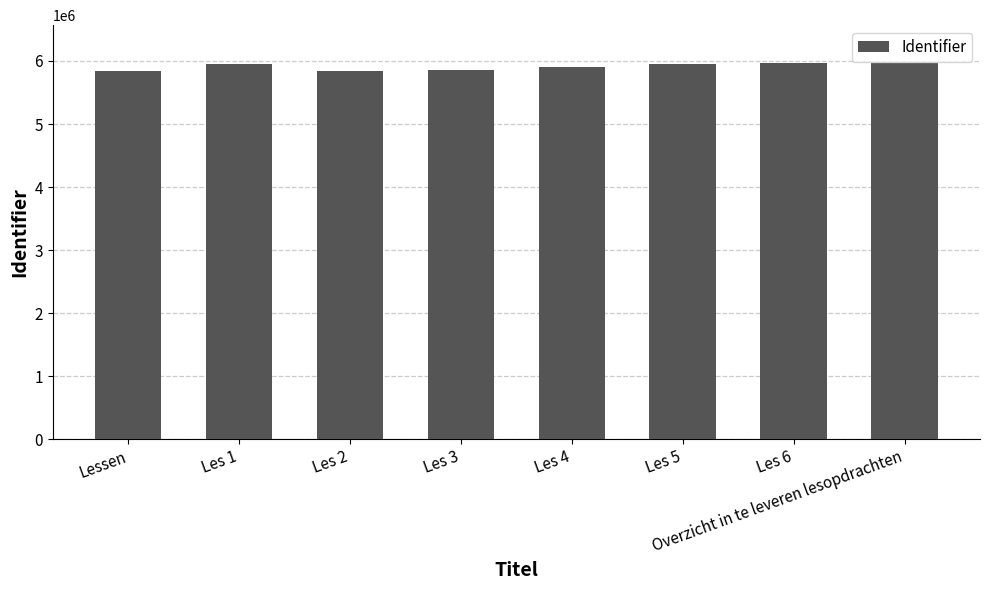

True or false: the data shows 5970410 at Overzicht in te leveren lesopdrachten.

True